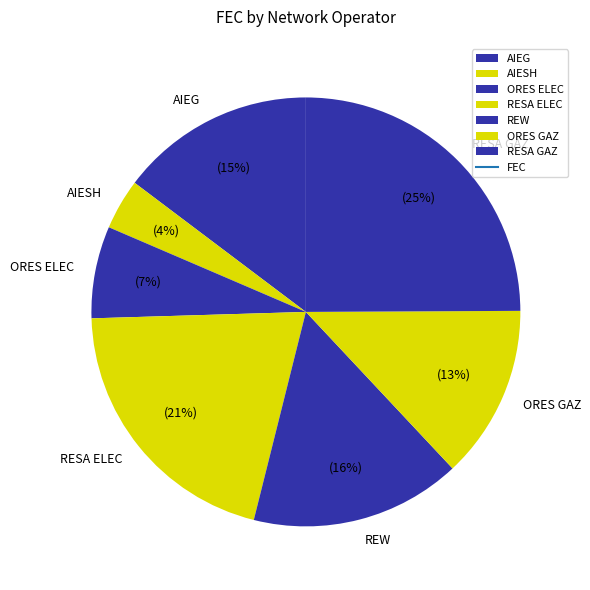

What is the smallest slice in the pie chart?

AIESH